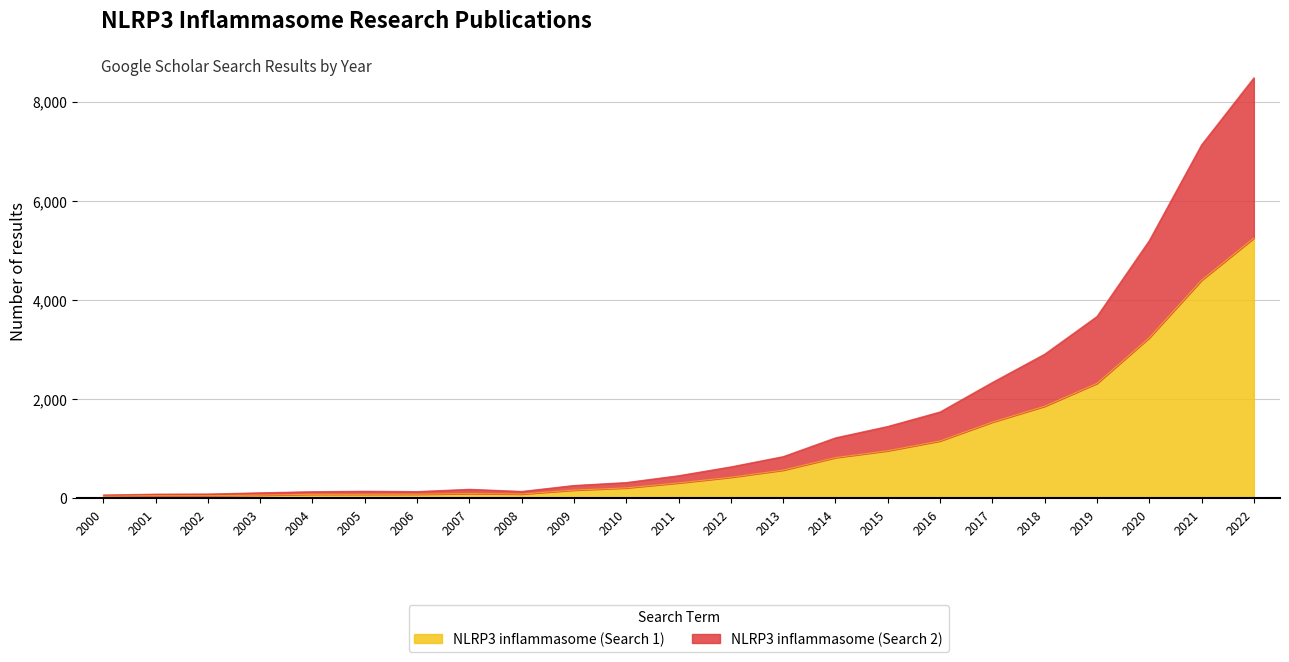

At how many categories does at least one series exceed 4059?

3